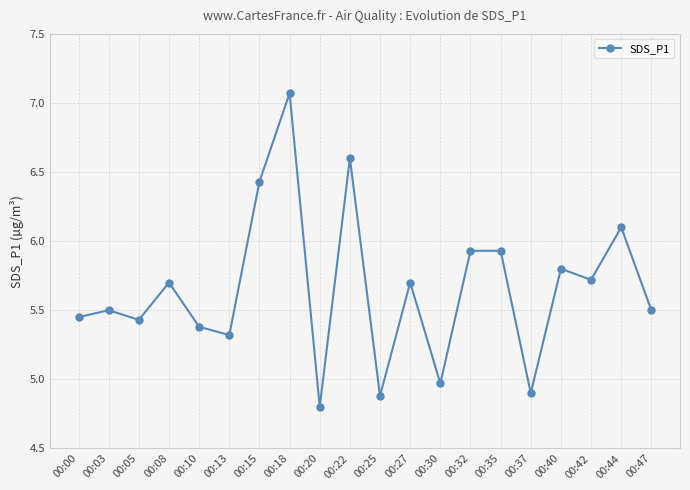

Does the chart have visible grid lines?

Yes